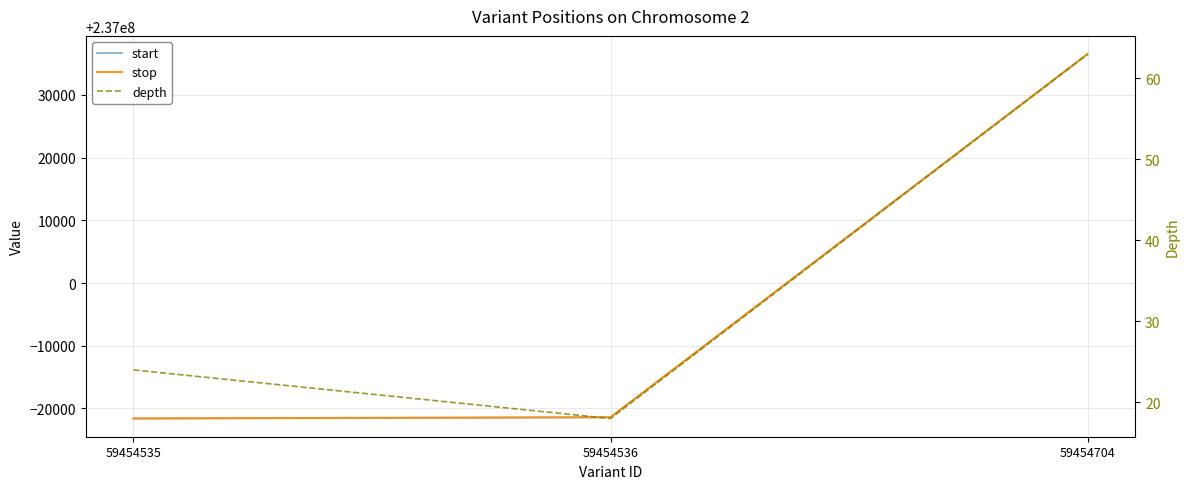

Which category has the highest value across all series?

59454704